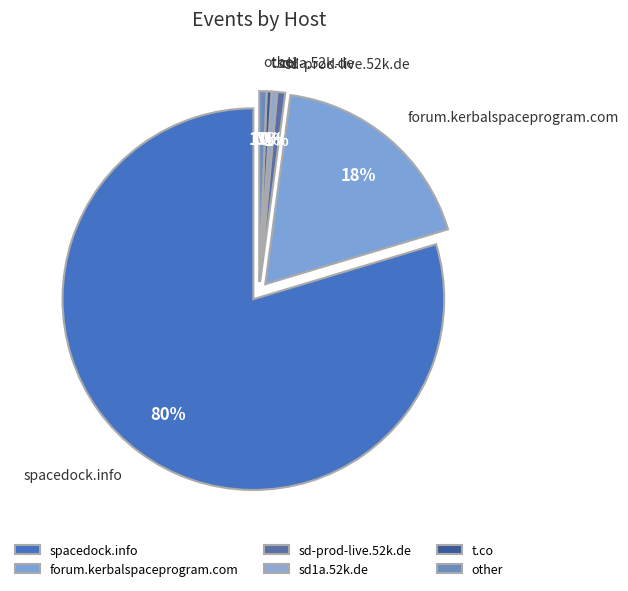

What percentage is NOT represented by sd1a.52k.de?

99.6%